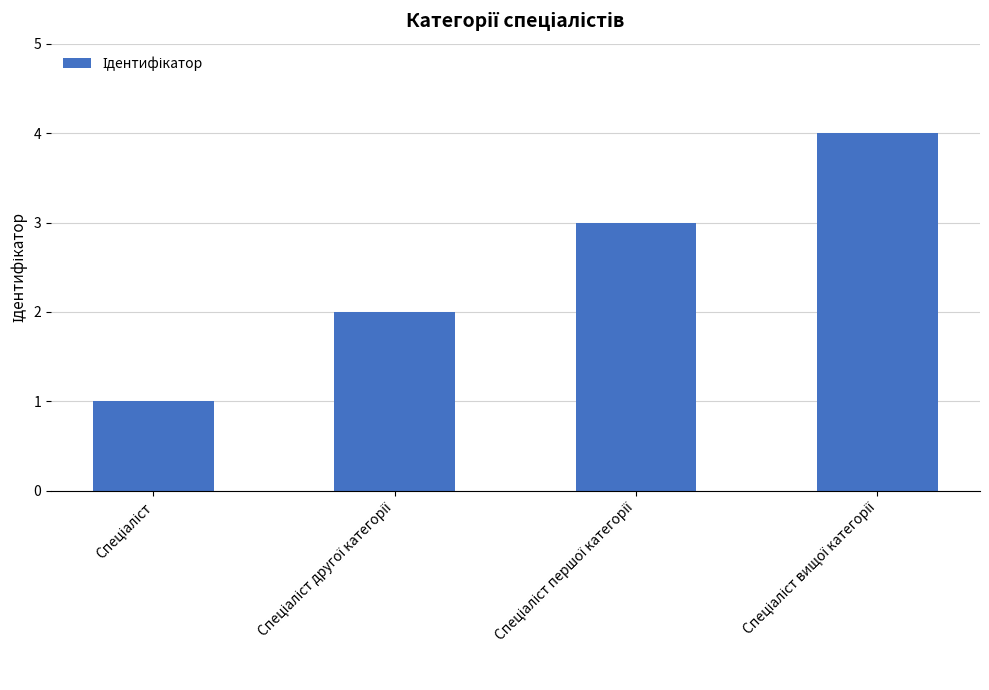

What is the difference between the maximum and minimum values?

3